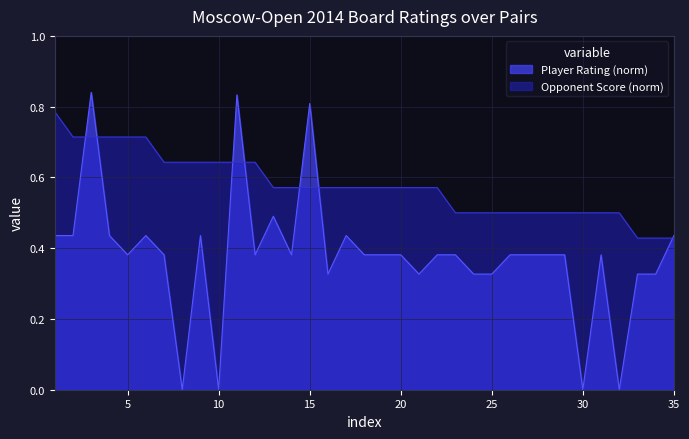

List the series in order of their overall mean, lowest first.

Player Rating (norm), Opponent Score (norm)